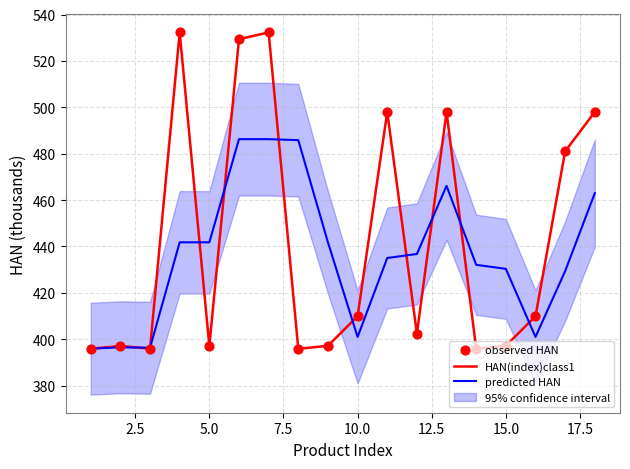

Which series has the largest Y range (max minus min)?

HAN(index)class1